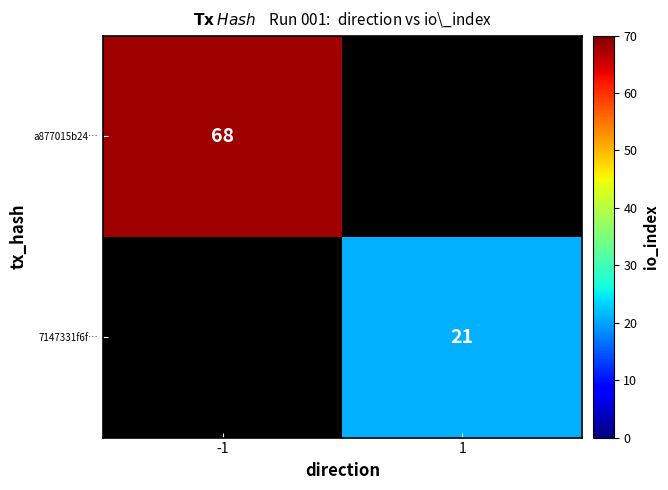

Is it true that a877015b24… equals 29 at -1?

False